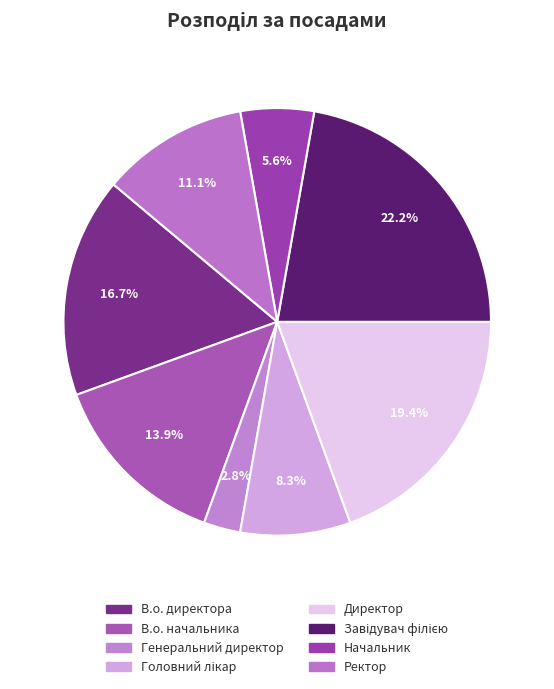

What is the largest slice in the pie chart?

Завідувач філією